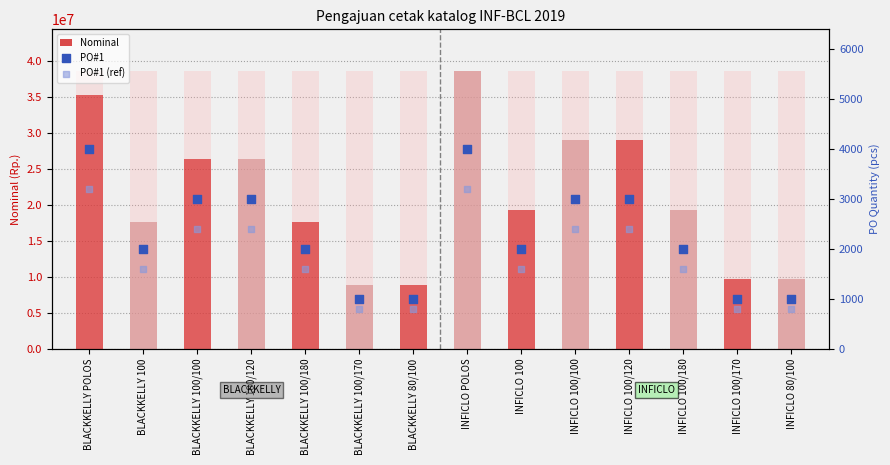

At how many categories does at least one series exceed 25049490?

6